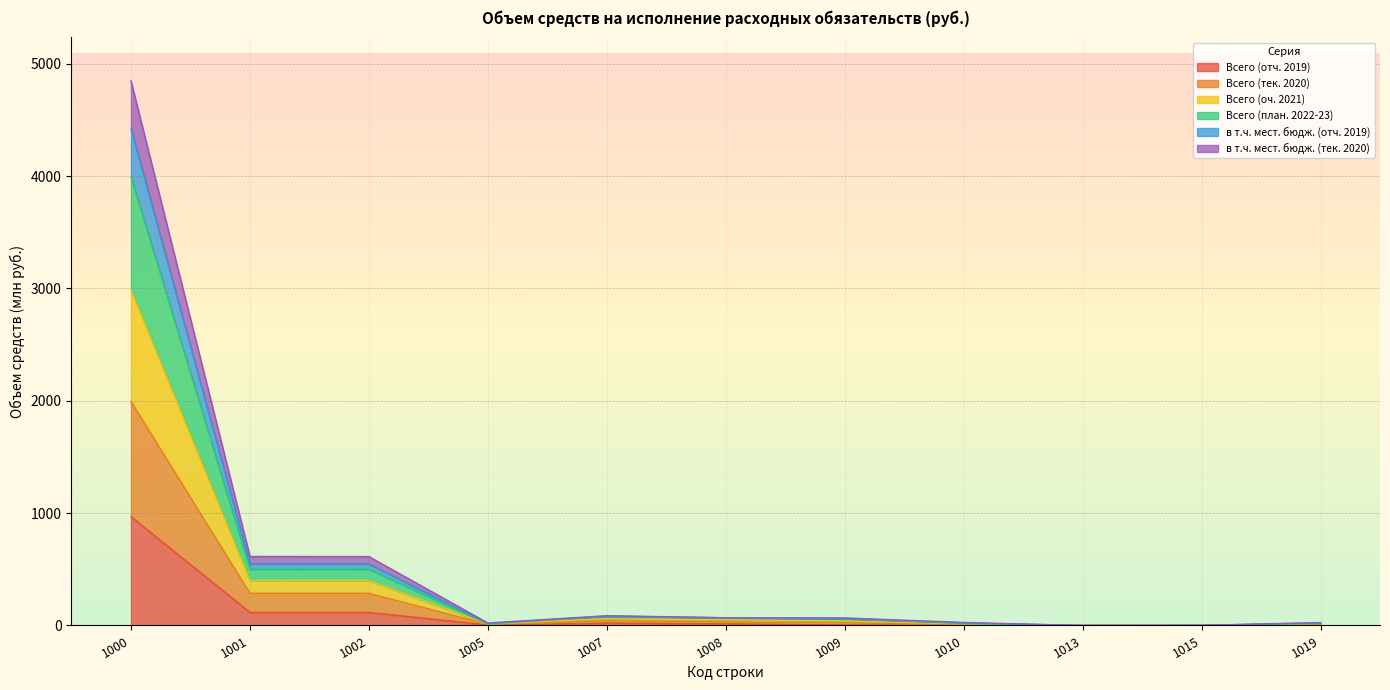

True or false: Всего (отч. 2019) and Всего (тек. 2020) cross at least once.

False